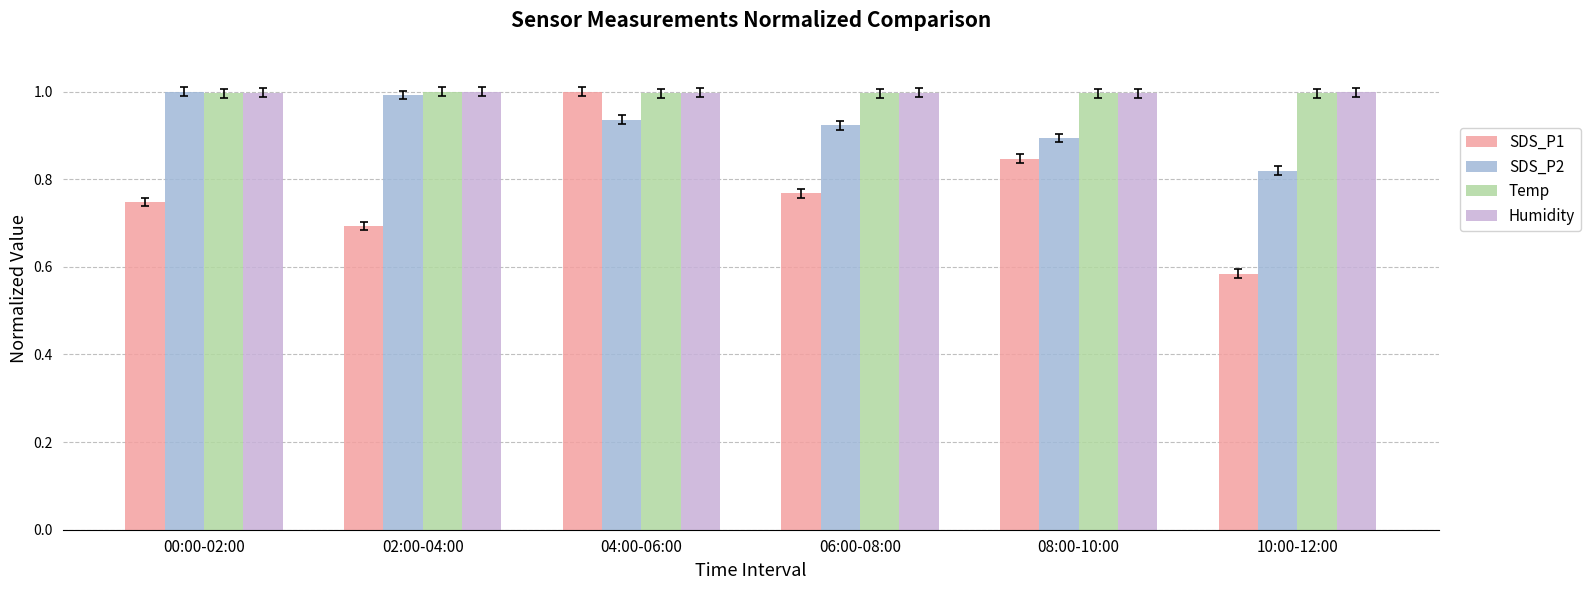

At which category is the sum across all series the highest?

04:00-06:00